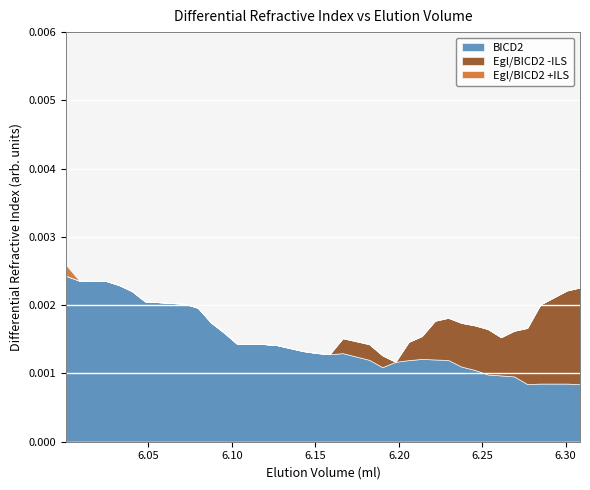

In Egl/BICD2 -ILS, how many points are higher than both neighbors (excluding endpoints)?

5